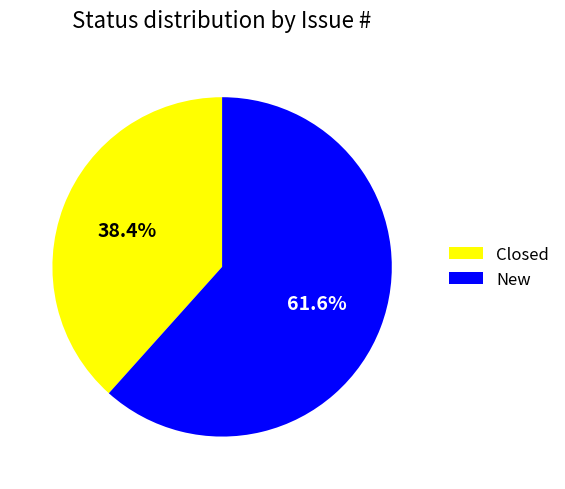

What is the majority slice?

New